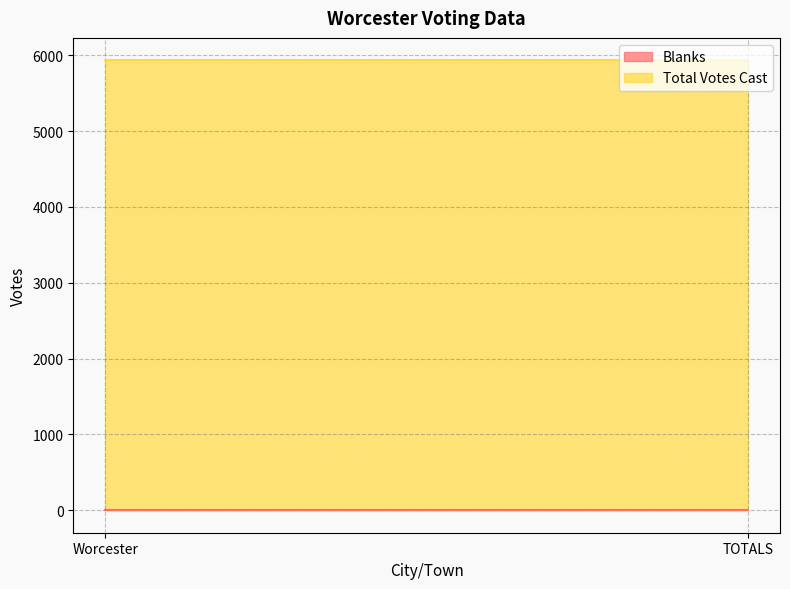

Rank the categories by Blanks value from lowest to highest.

Worcester, TOTALS